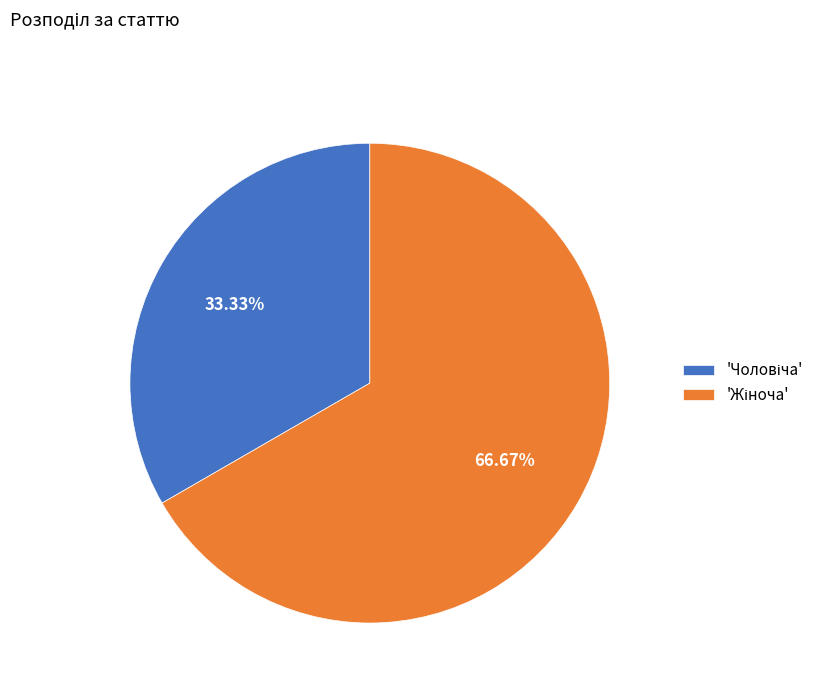

How many slices are in this pie chart?

2